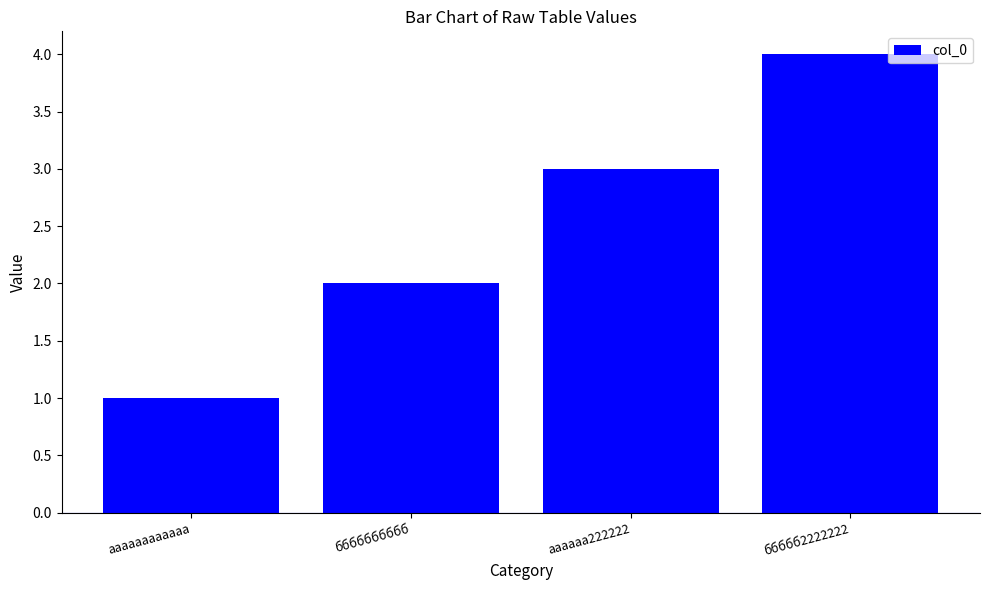

Is it true that the value at аааааааааааа is 0?

False